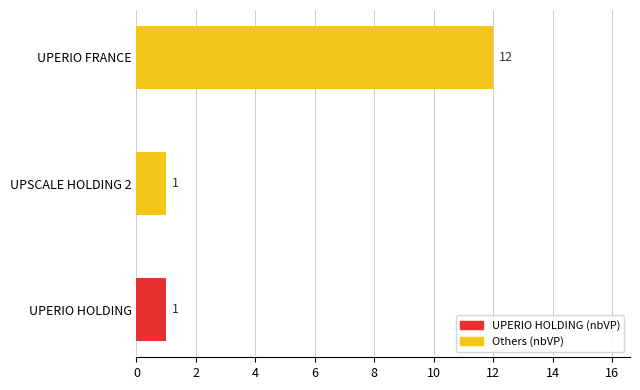

What is the difference between the maximum and minimum values?

11